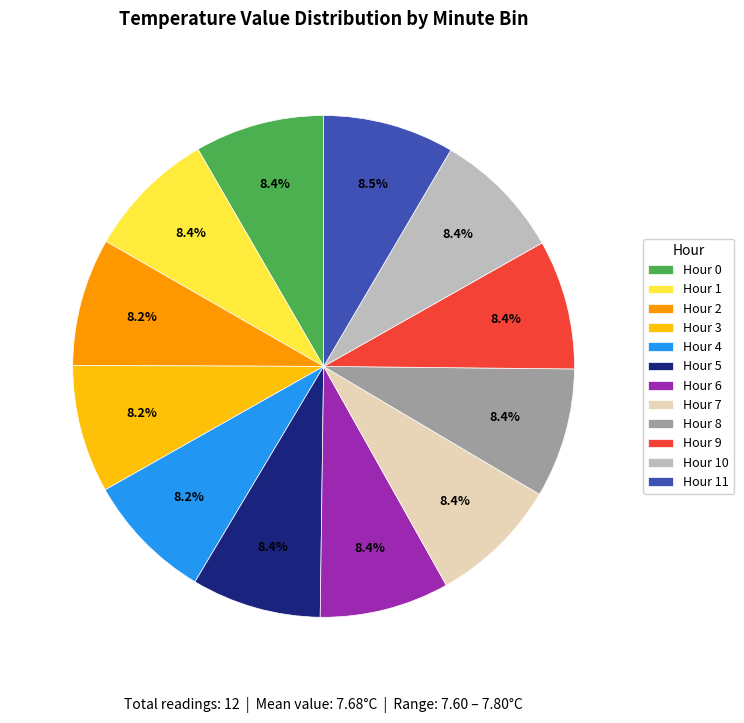

To the nearest percent, what portion does Hour 2 represent?

8%